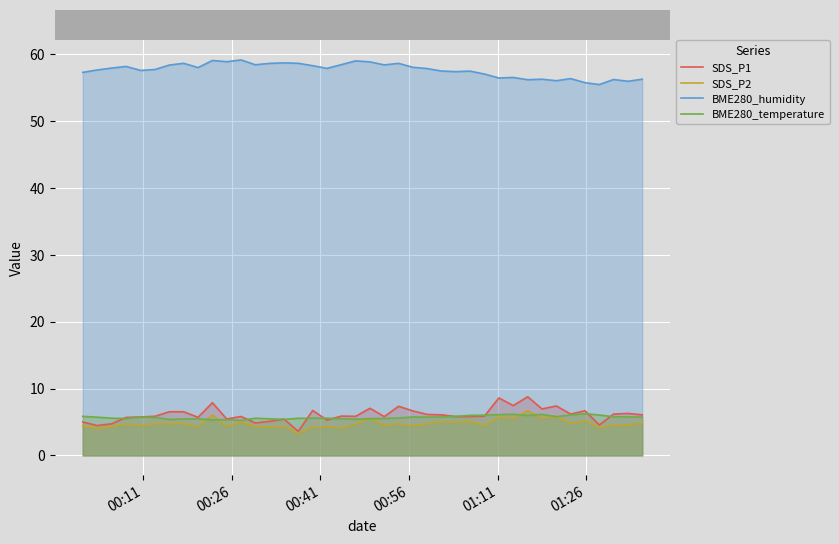

What is the maximum value for SDS_P1?

8.8